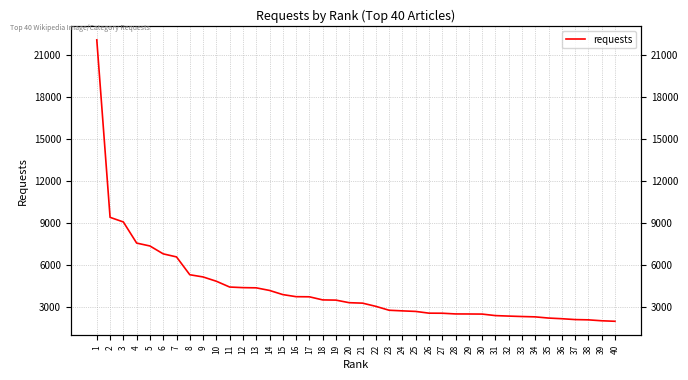

Between 6 and 4, which is larger?

4